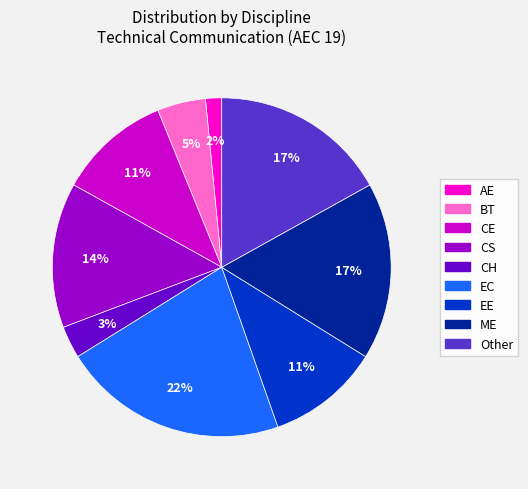

Does any single category account for the majority?

No